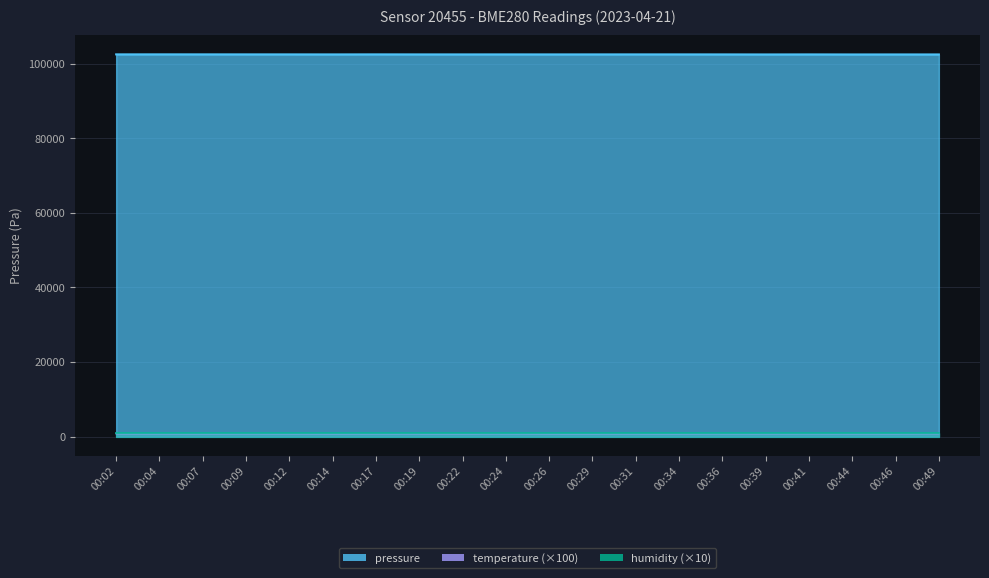

List the labels in order of temperature value, largest first.

00:49, 00:41, 00:36, 00:24, 00:09, 00:46, 00:17, 00:44, 00:39, 00:04, 00:12, 00:31, 00:02, 00:19, 00:22, 00:07, 00:34, 00:29, 00:26, 00:14